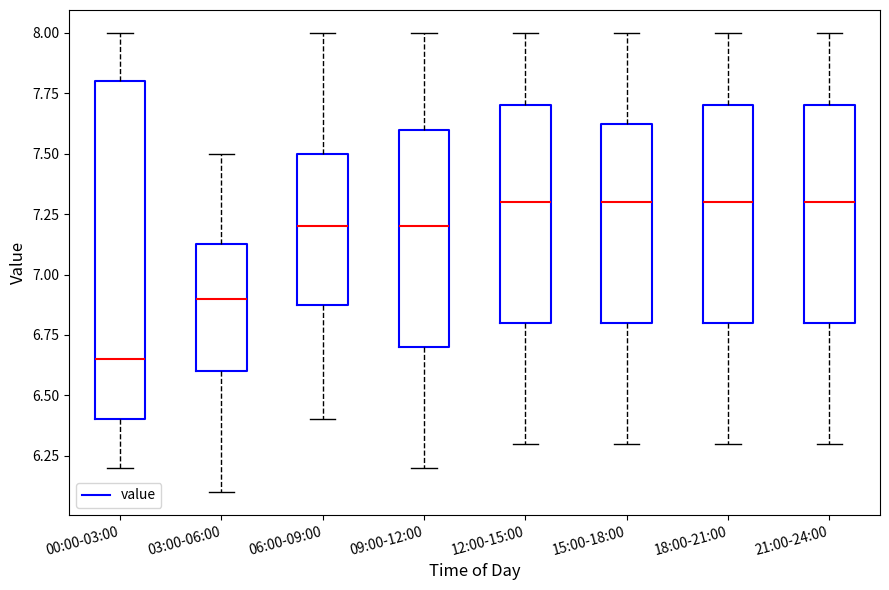

Where is the upper edge of the box for 06:00-09:00 on the y-axis? The values are not printed on the chart, so give them approximately, as read against the axis.

7.50